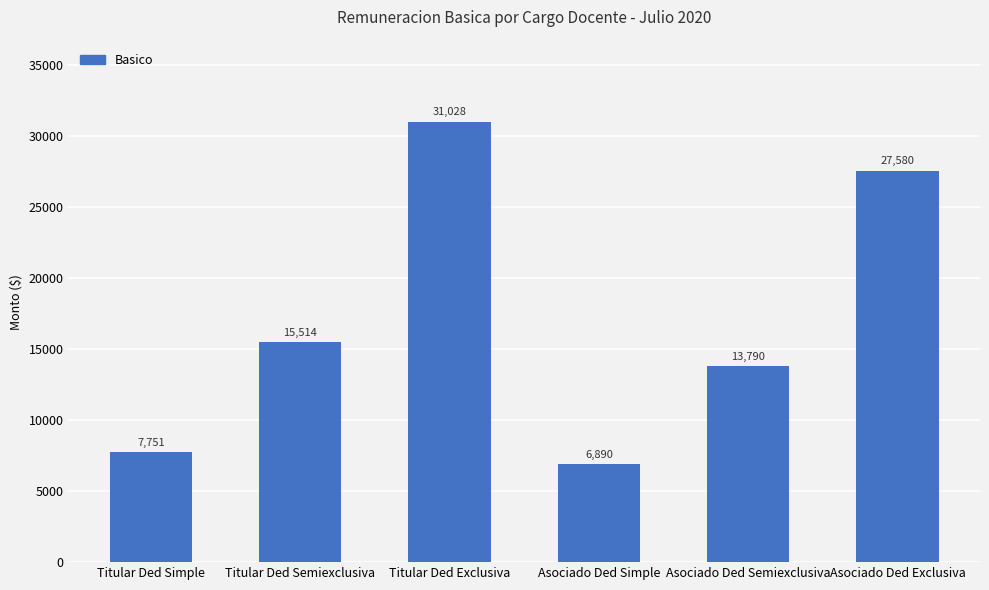

Where is the data nearest to the value 18958?

Titular Ded Semiexclusiva